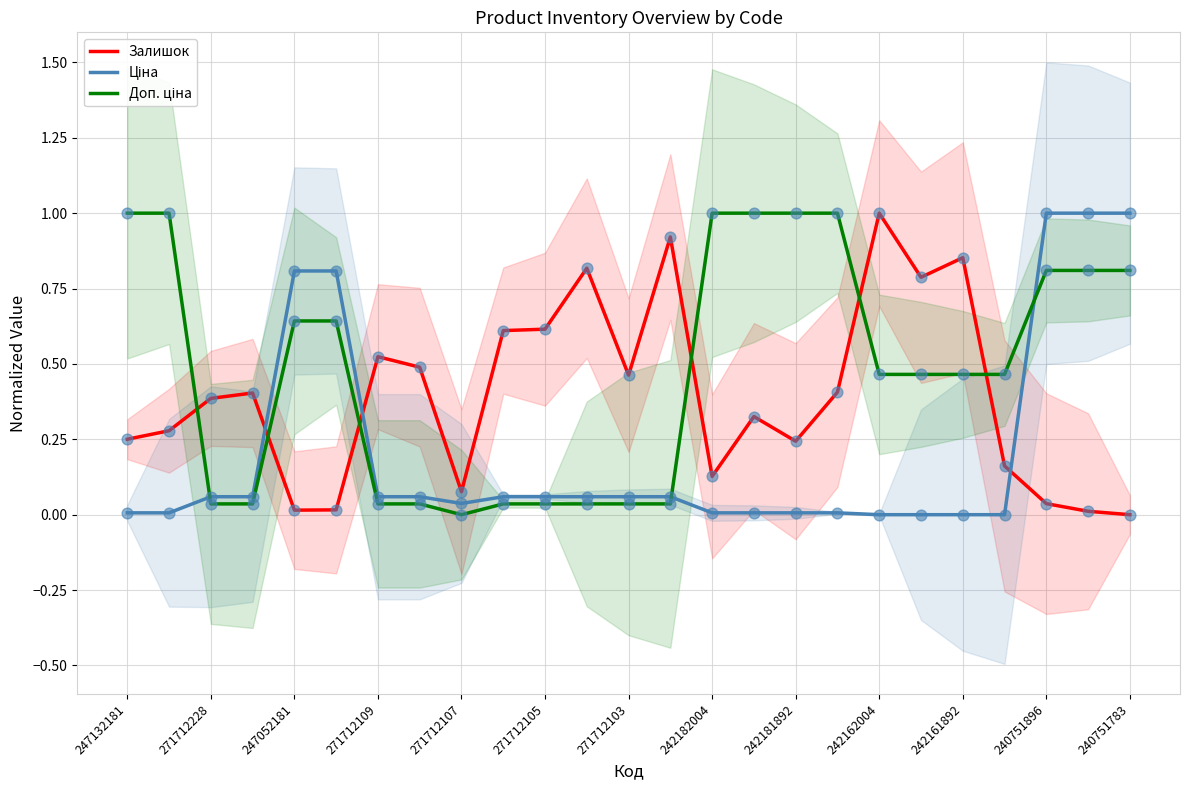

The value of Залишок at 271712109 is 0.3. True or false?

False